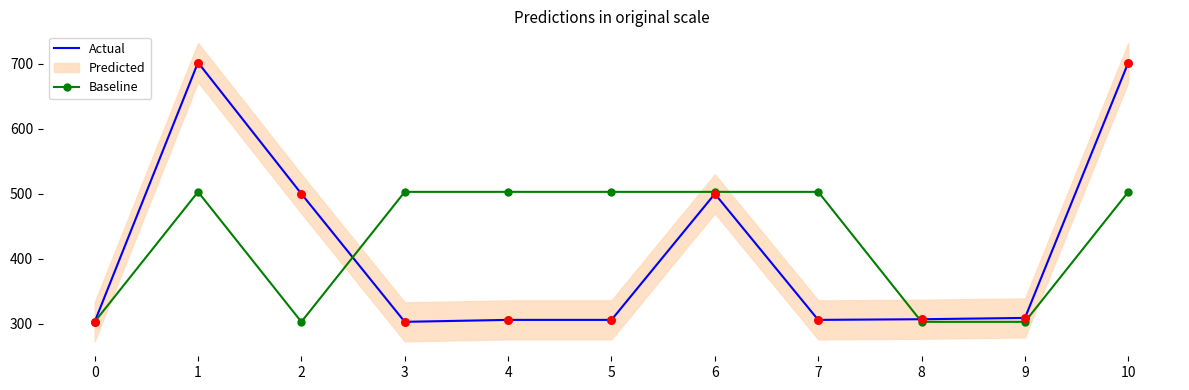

The value of Baseline at 4 is 777. True or false?

False